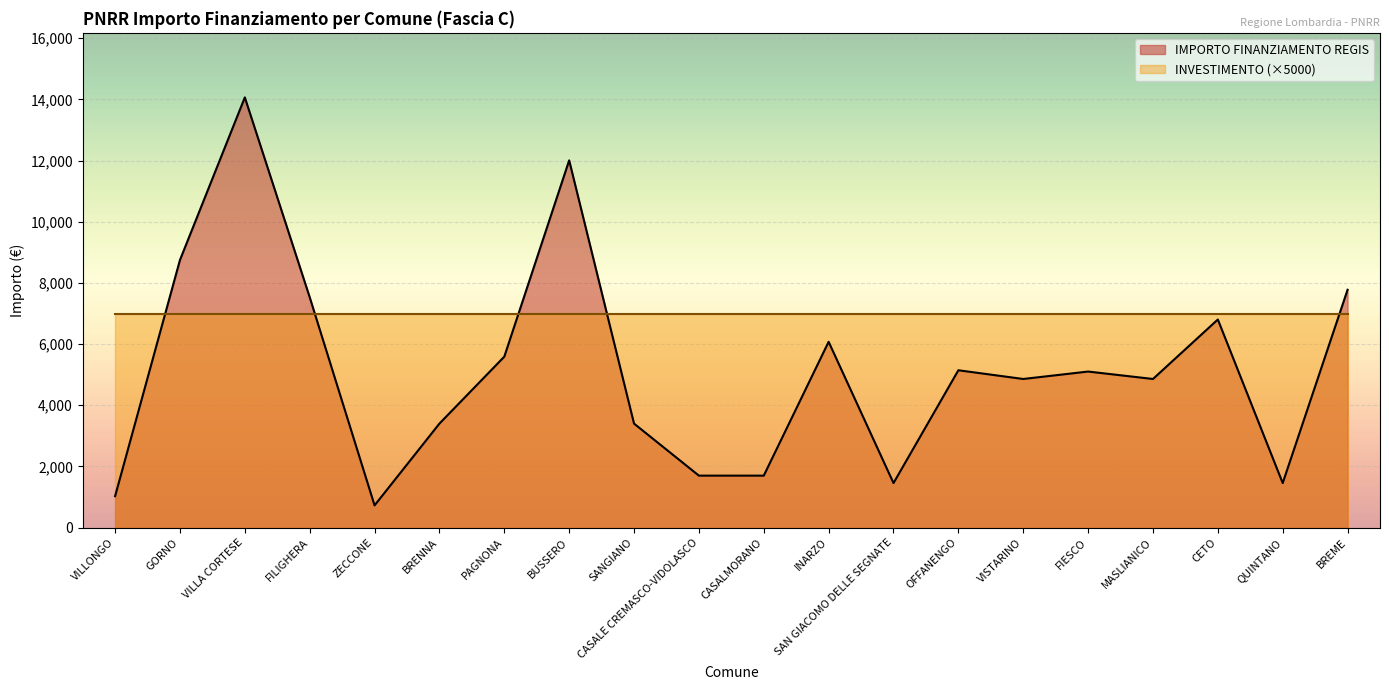

Reading left to right, extract all data points from this chart.

VILLONGO=1029	GORNO=8748	VILLA CORTESE=14063	FILIGHERA=7533	ZECCONE=729	BRENNA=3402	PAGNONA=5589	BUSSERO=12005	SANGIANO=3402	CASALE CREMASCO-VIDOLASCO=1701	CASALMORANO=1701	INARZO=6075	SAN GIACOMO DELLE SEGNATE=1458	OFFANENGO=5145	VISTARINO=4860	FIESCO=5103	MASLIANICO=4860	CETO=6804	QUINTANO=1458	BREME=7776